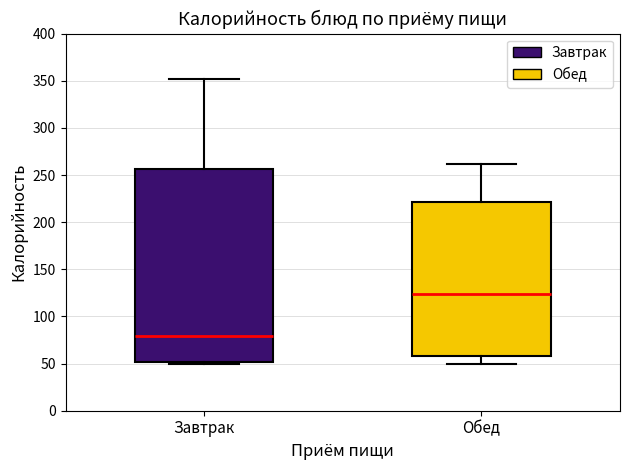

Reading left to right, read every box against the y-axis: the position of its median line, the range the box covers, and the ends of its whiskers. The values are not printed on the chart, so give them approximately, as read against the axis.

Завтрак: median 80, box 50 to 255, whiskers 50 (just below the box's lower edge) to 350
Обед: median 125, box 60 to 220, whiskers 50 to 260